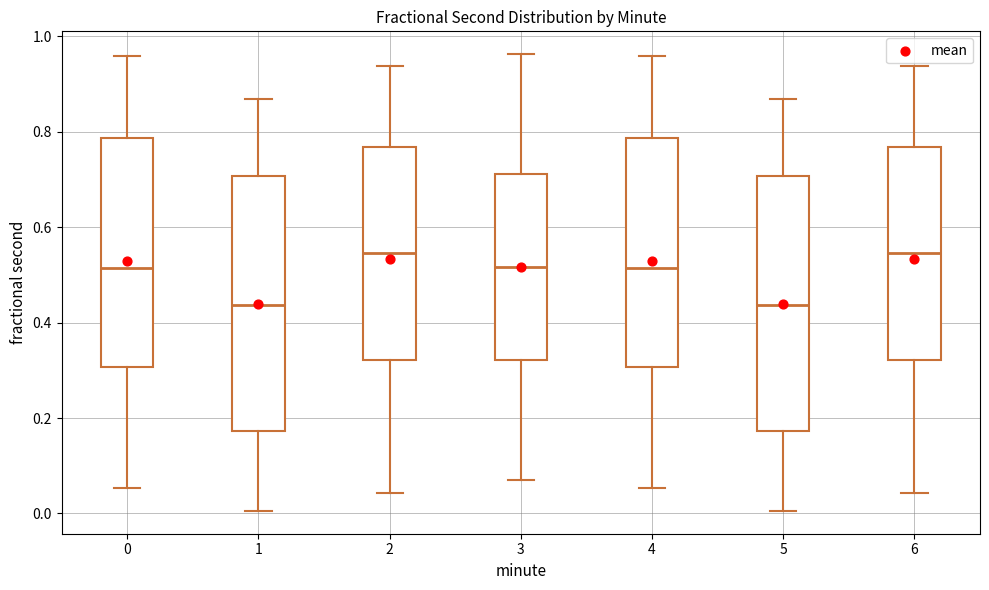

Reading left to right, transcribe this box plot: for each box, give where its median line is, the range the box spans, and where its two whiskers end, as read against the y-axis. The values are not printed on the chart, so give them approximately, as read against the axis.

0: median 0.52, box 0.30 to 0.78, whiskers 0.06 to 0.96
1: median 0.44, box 0.18 to 0.70, whiskers 0.00 to 0.86
2: median 0.54, box 0.32 to 0.76, whiskers 0.04 to 0.94
3: median 0.52, box 0.32 to 0.72, whiskers 0.08 to 0.96
4: median 0.52, box 0.30 to 0.78, whiskers 0.06 to 0.96
5: median 0.44, box 0.18 to 0.70, whiskers 0.00 to 0.86
6: median 0.54, box 0.32 to 0.76, whiskers 0.04 to 0.94